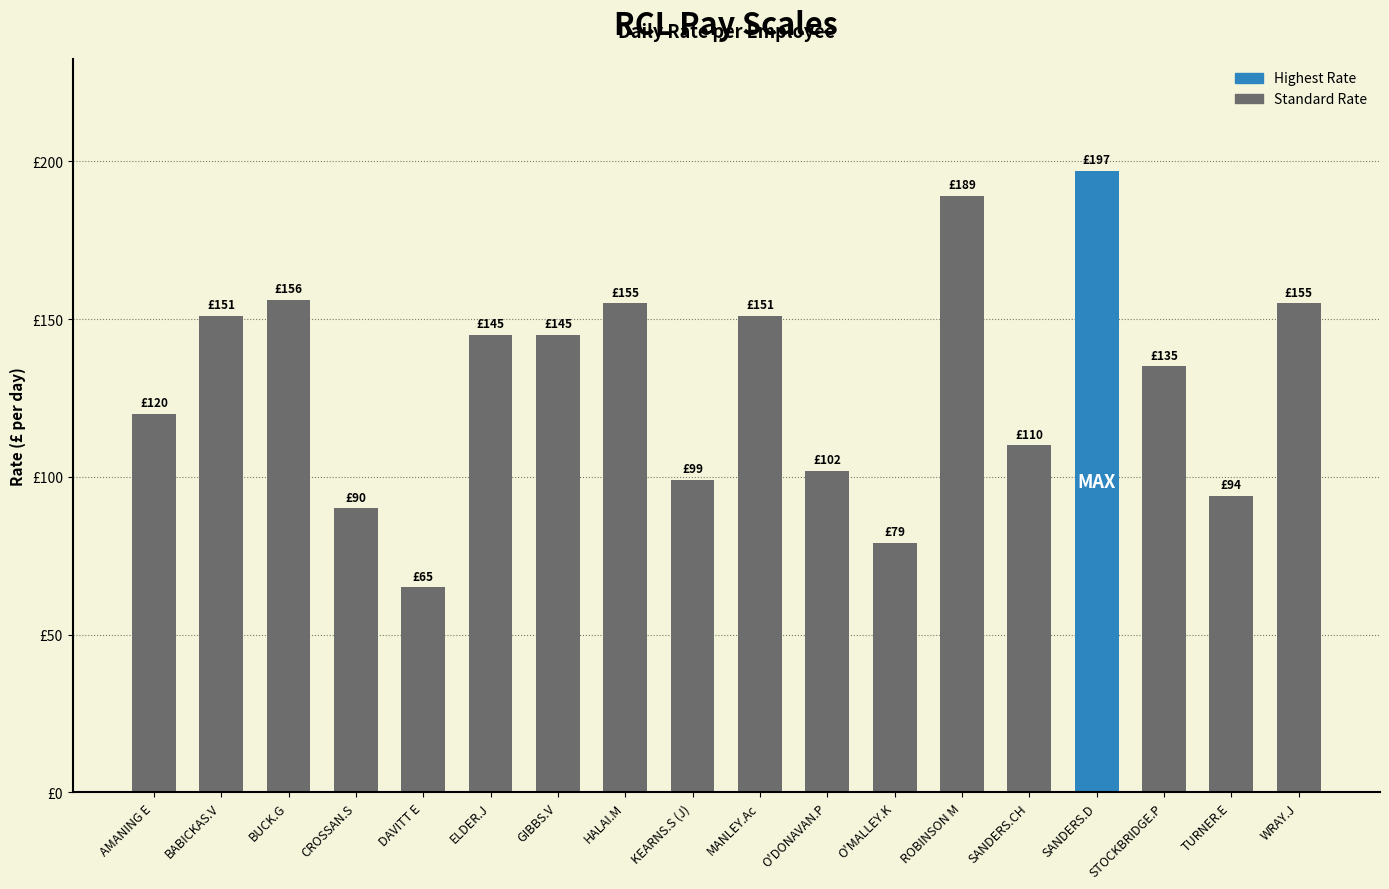

List the labels in order of value, largest first.

SANDERS.D, ROBINSON M, BUCK.G, HALAI.M, WRAY.J, BABICKAS.V, MANLEY.Ac, ELDER.J, GIBBS.V, STOCKBRIDGE.P, AMANING E, SANDERS.CH, O'DONAVAN.P, KEARNS.S (J), TURNER.E, CROSSAN.S, O'MALLEY.K, DAVITT E